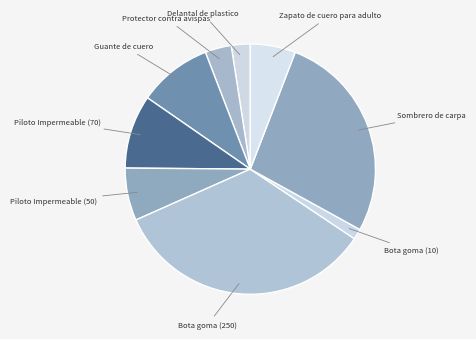

Does any single category account for the majority?

No